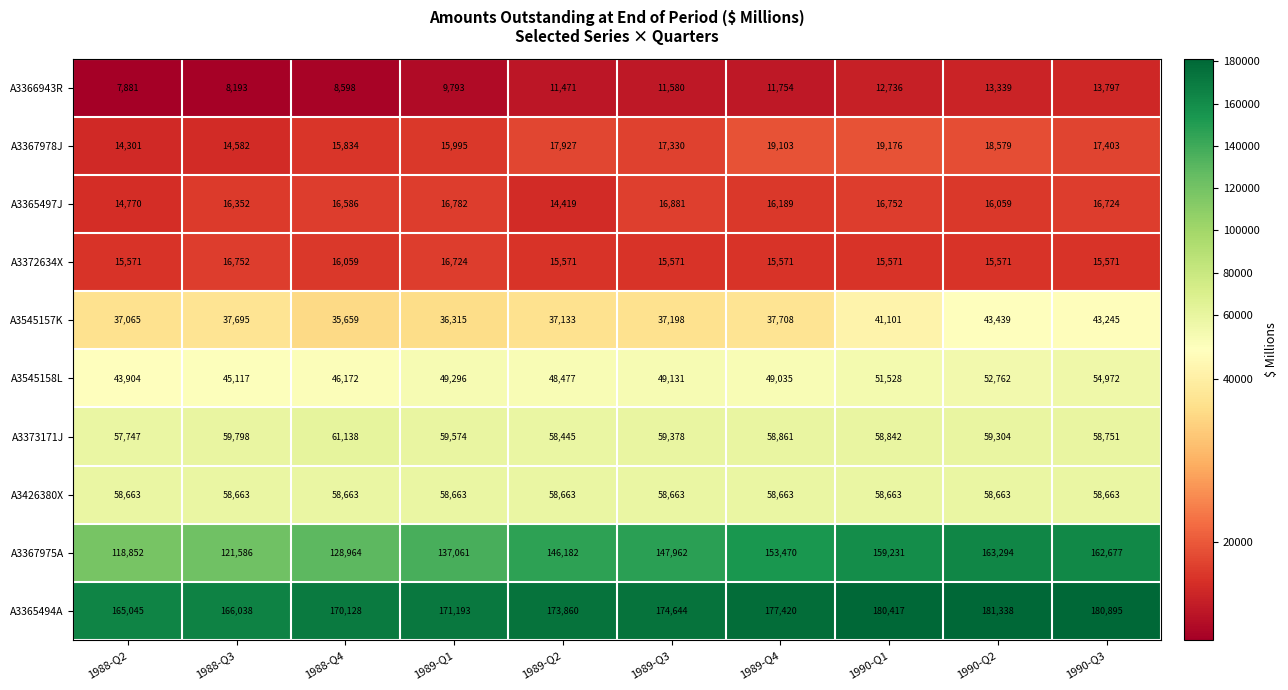

Rank the series at 1990-Q3 from lowest to highest value.

A3366943R, A3372634X, A3365497J, A3367978J, A3545157K, A3545158L, A3426380X, A3373171J, A3367975A, A3365494A